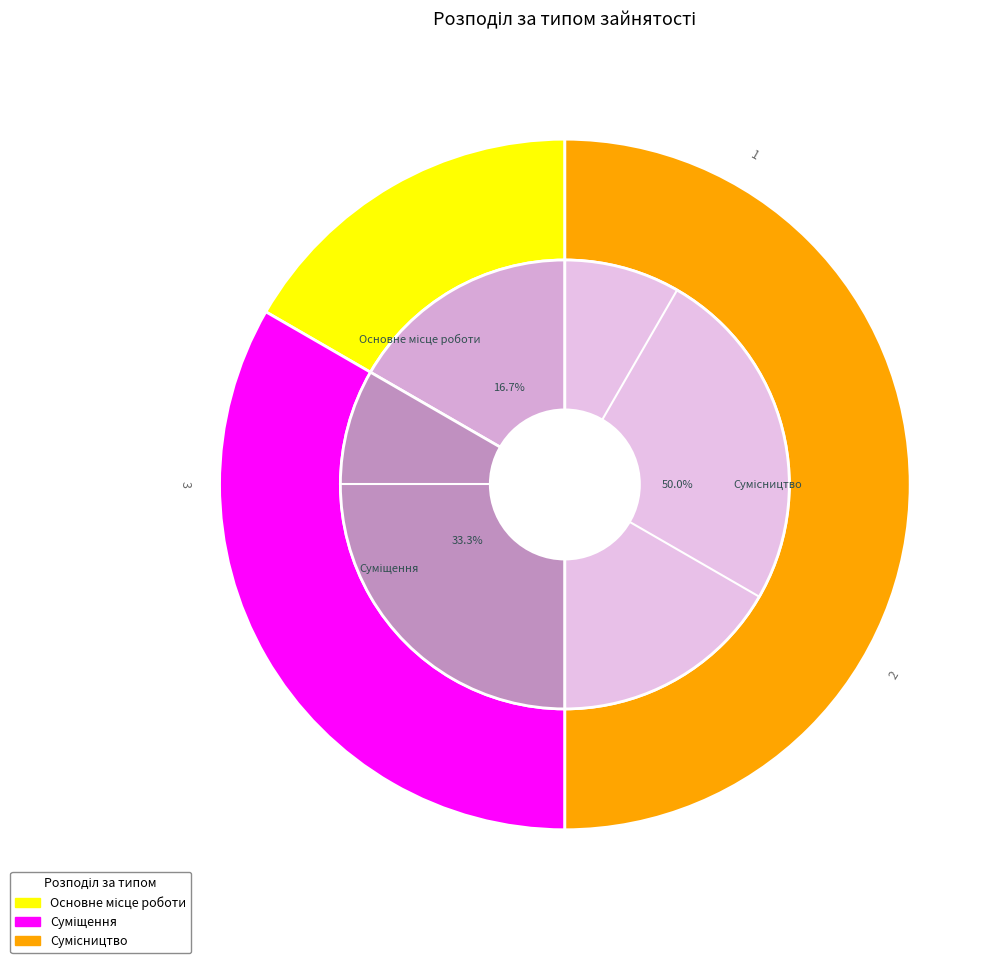

What is the change in value from Основне місце роботи to Сумісництво?

+2